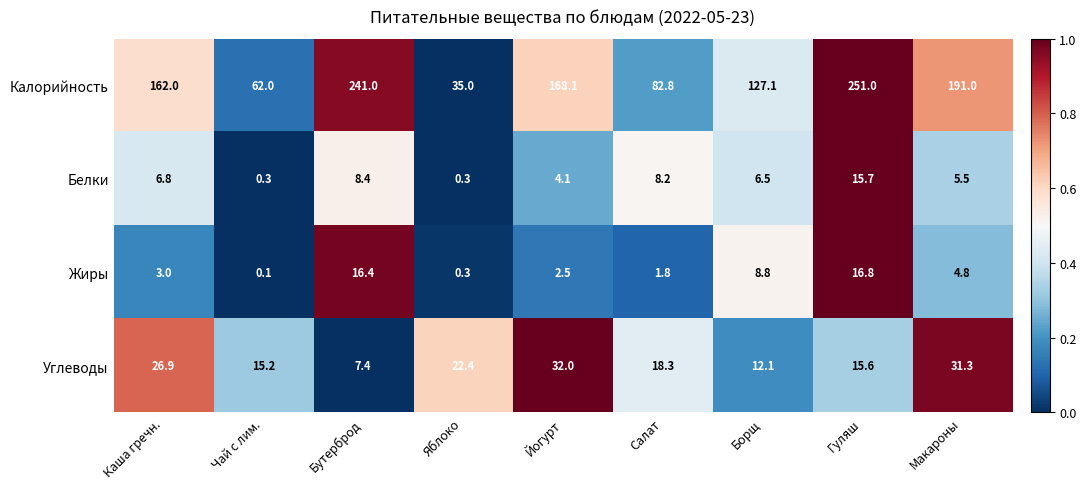

How many categories are shown in the chart?

9